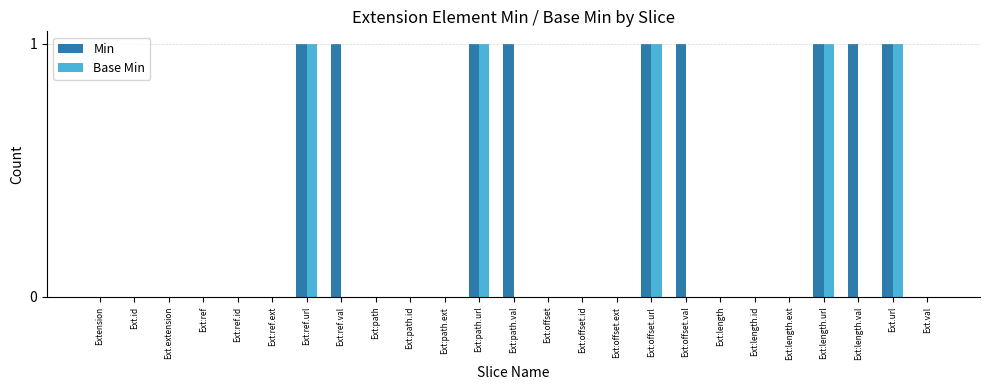

How many categories are shown in the chart?

25